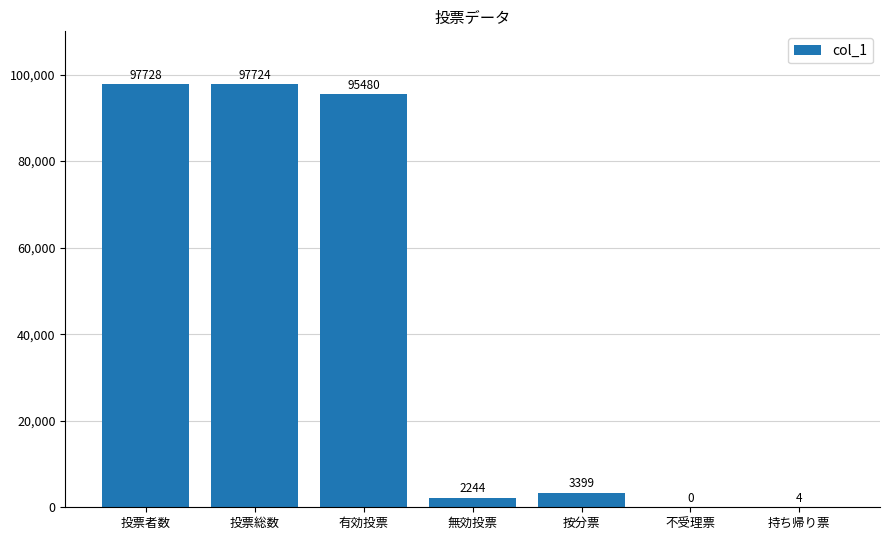

True or false: the data shows 2244 at 無効投票.

True